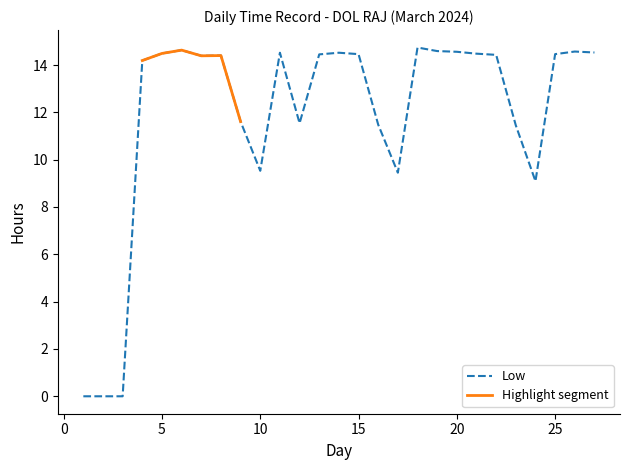

How many interior local peaks (higher than both neighbors) does the data have?

6